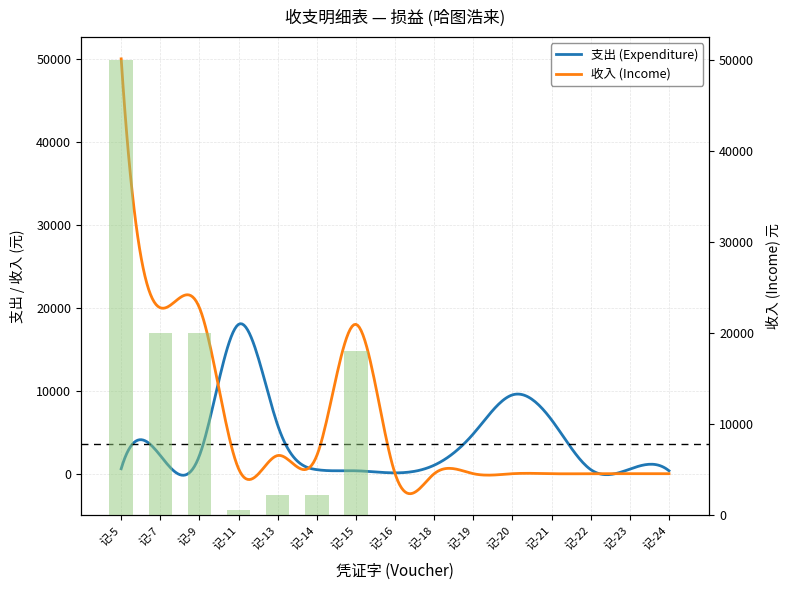

Is it true that the value at 记-18 is -25510?

False